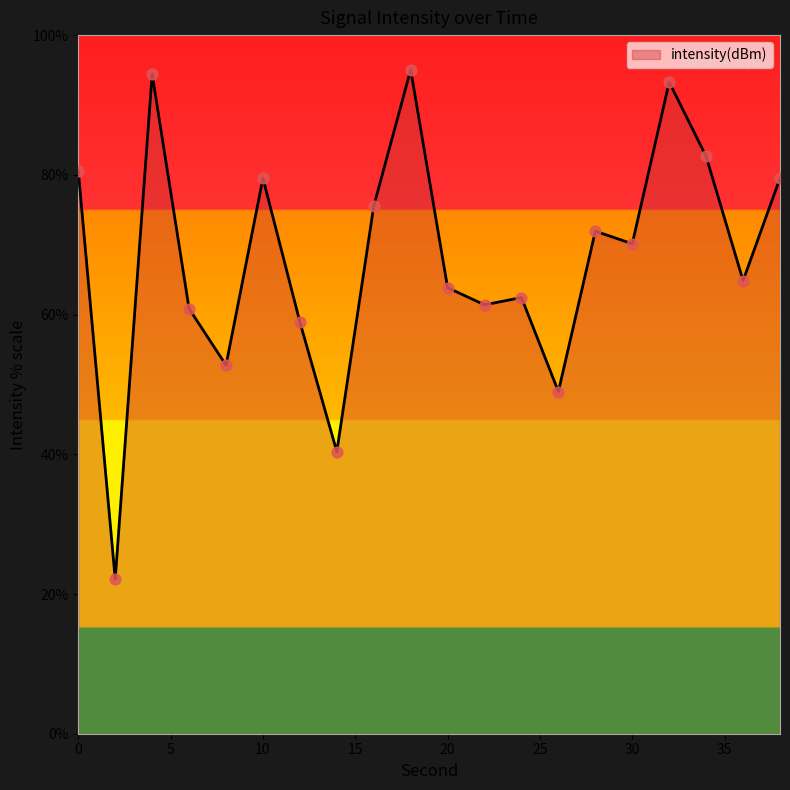

What is the maximum value shown in the chart?

95.0